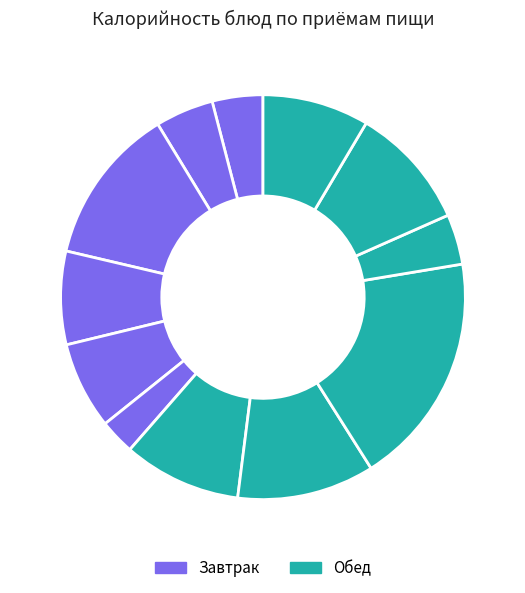

Count the number of slices in the pie.

12